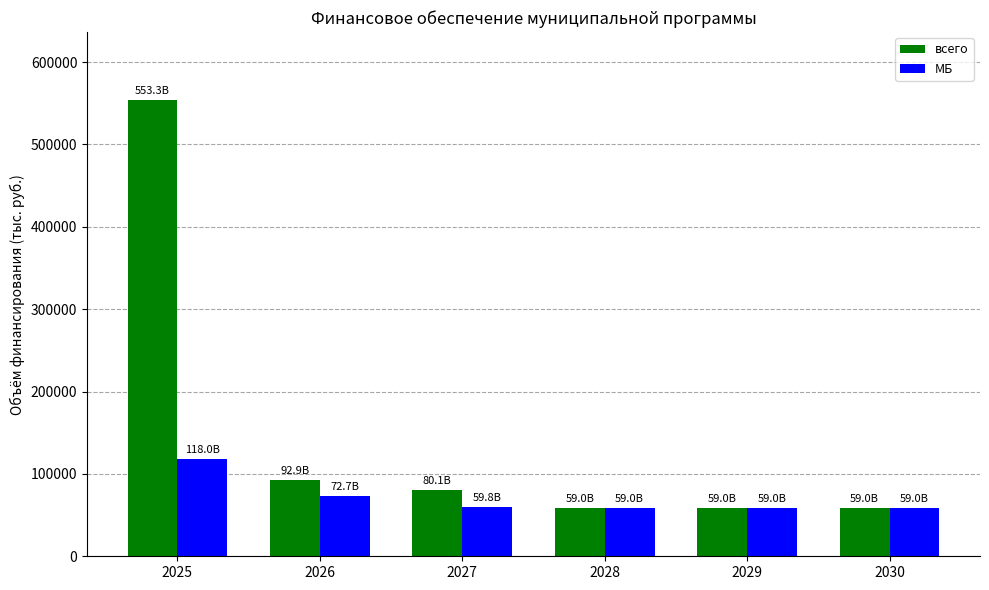

At which label is всего closest to 306153?

2026